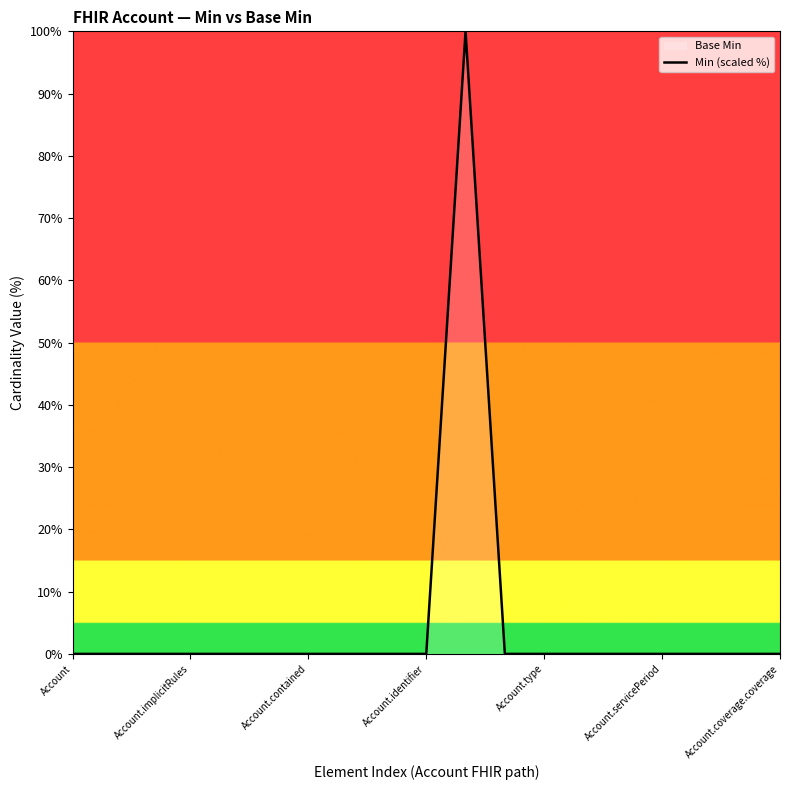

How many categories are shown in the chart?

19